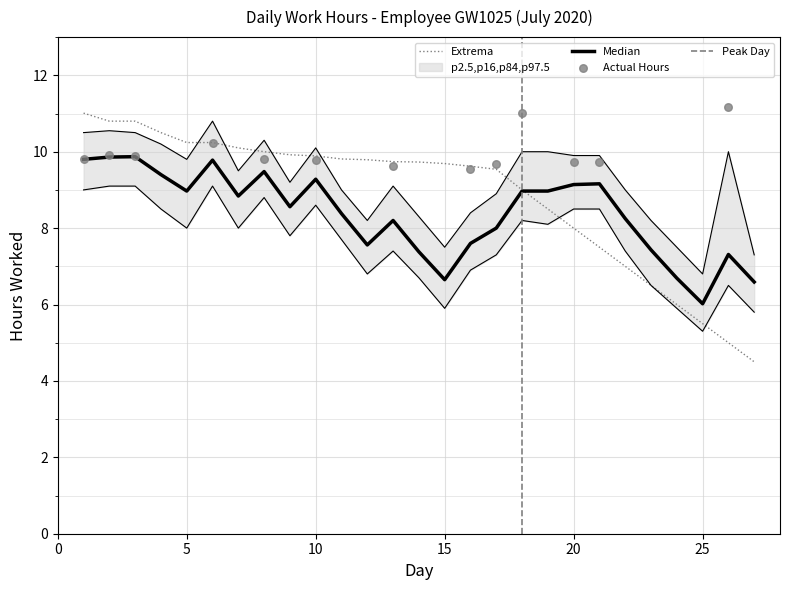

At how many categories does at least one series exceed 10?

9